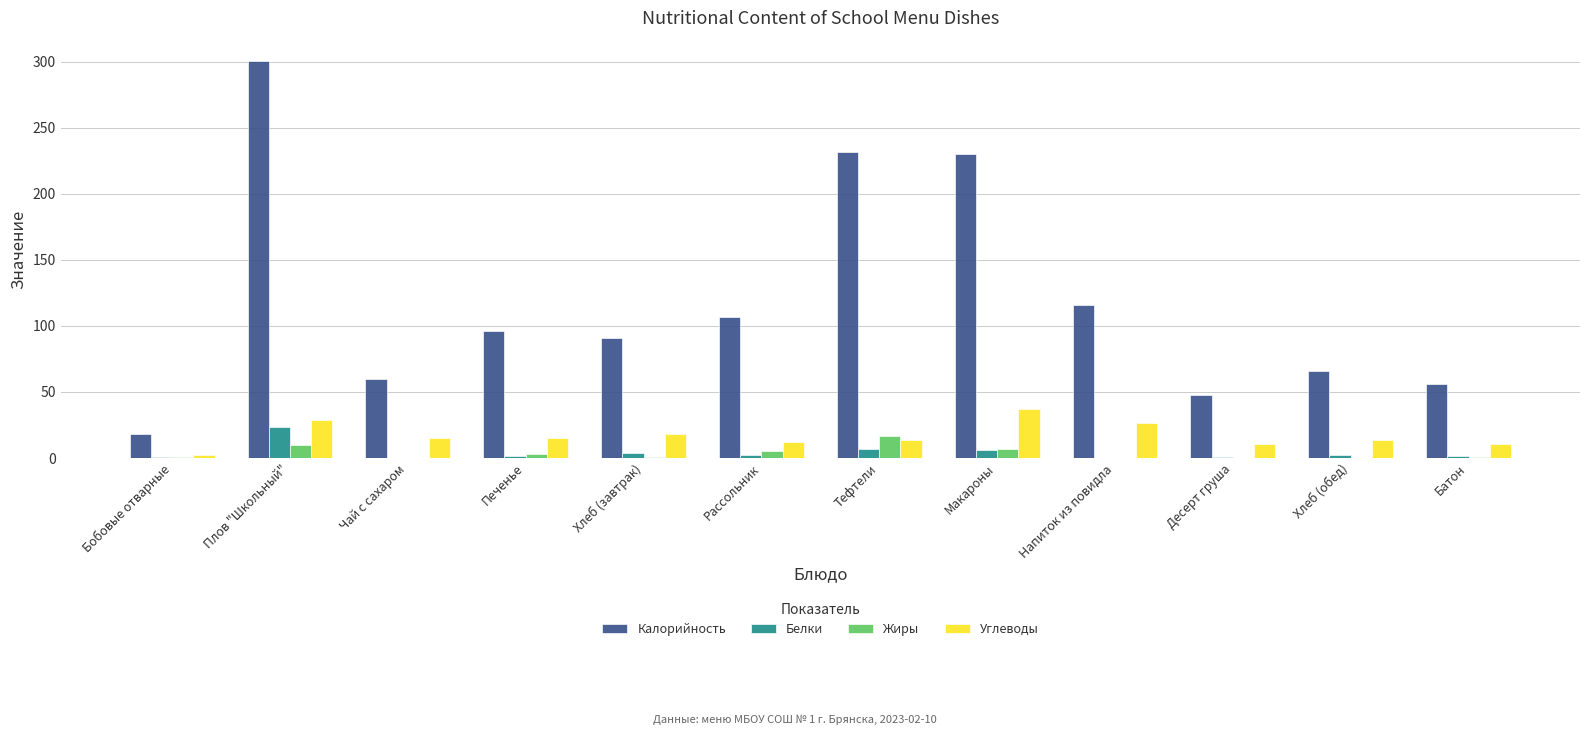

Is it true that Жиры equals 10.1 at Плов "Школьный"?

True